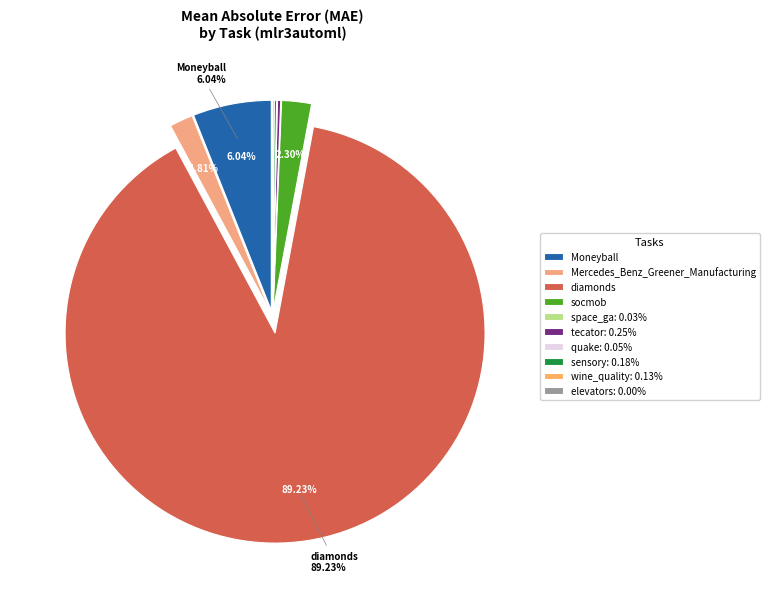

Which has a higher value, quake or elevators?

quake